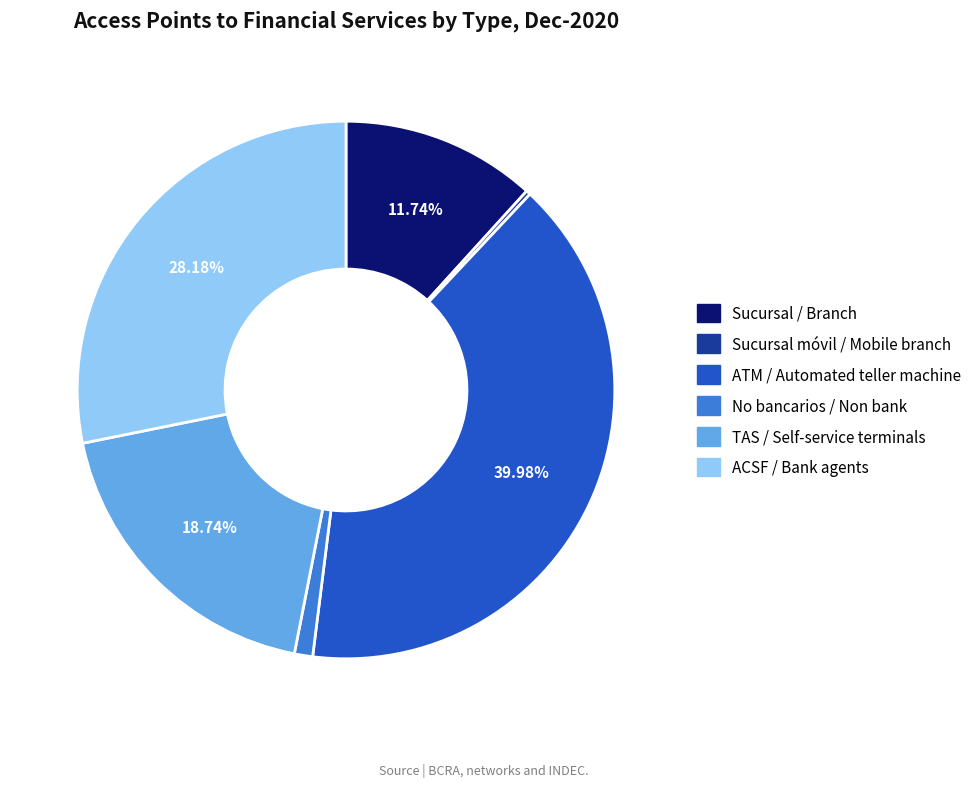

Is there any slice that represents more than half of the pie?

No